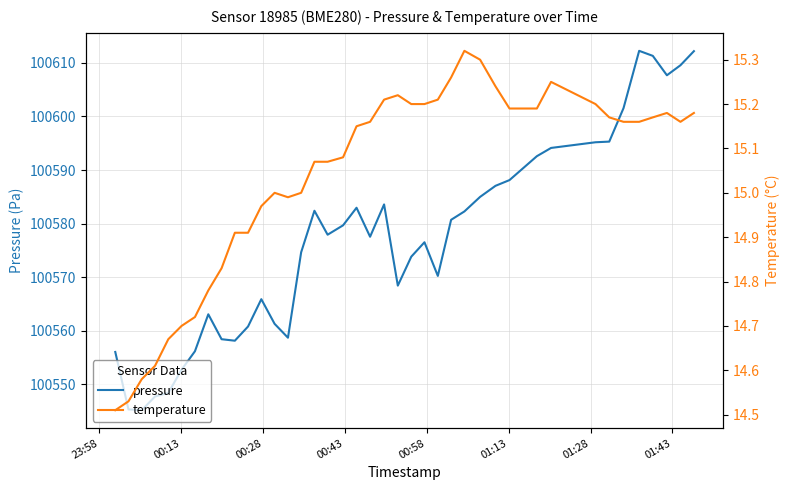

What is the sum of all temperature values?

601.4